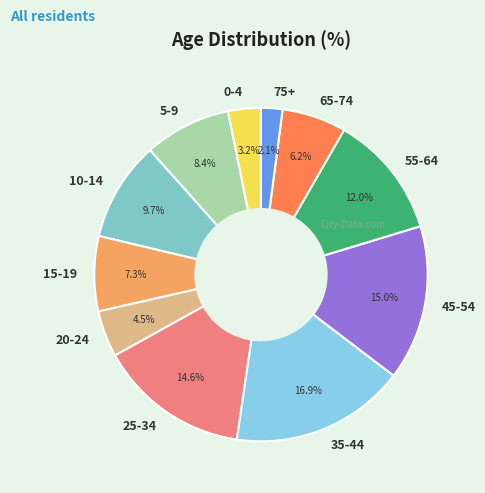

Do 55-64 and 10-14 together represent more than half of the pie?

No